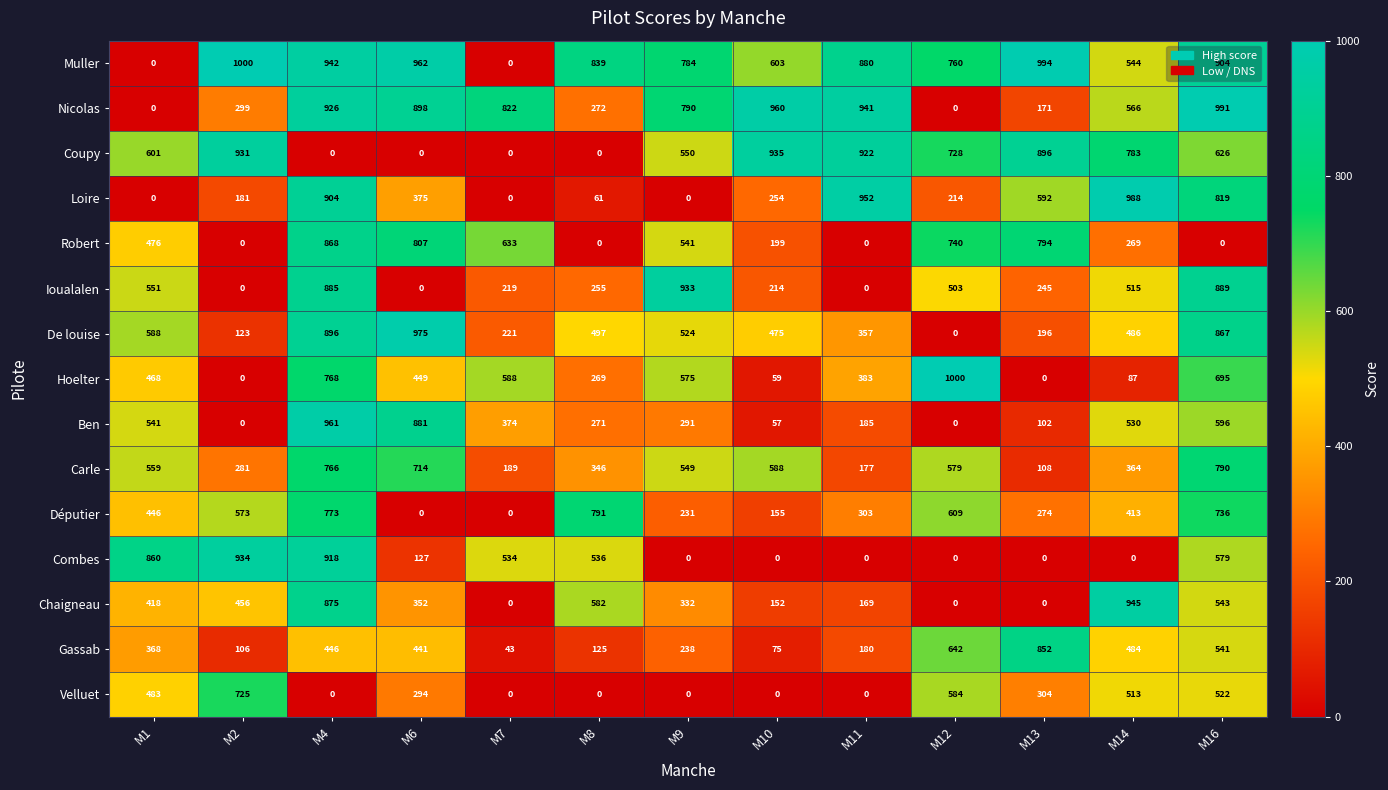

At which label does Coupy first exceed 626?

M2